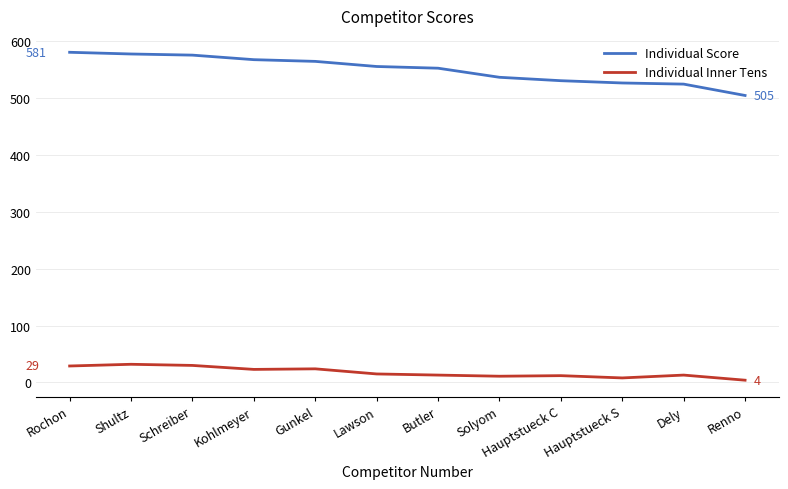

What is the average value of the Individual Score series?

550